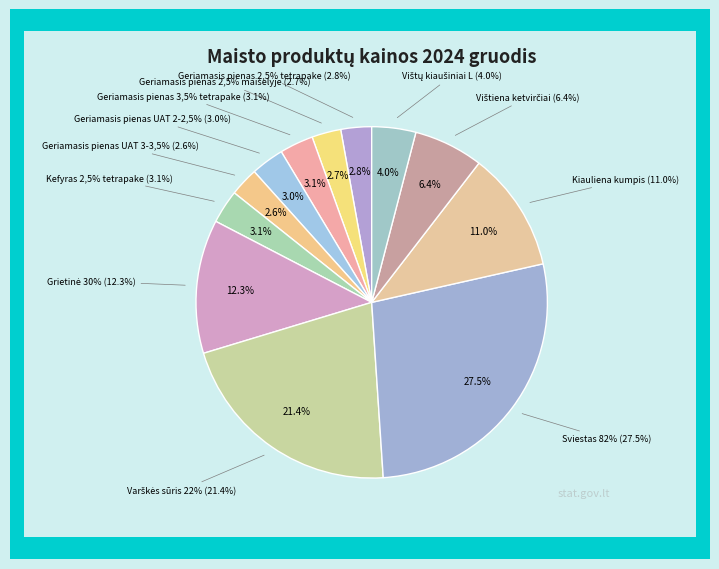

Which slice is the smallest?

Geriamasis pienas UAT 3-3,5%